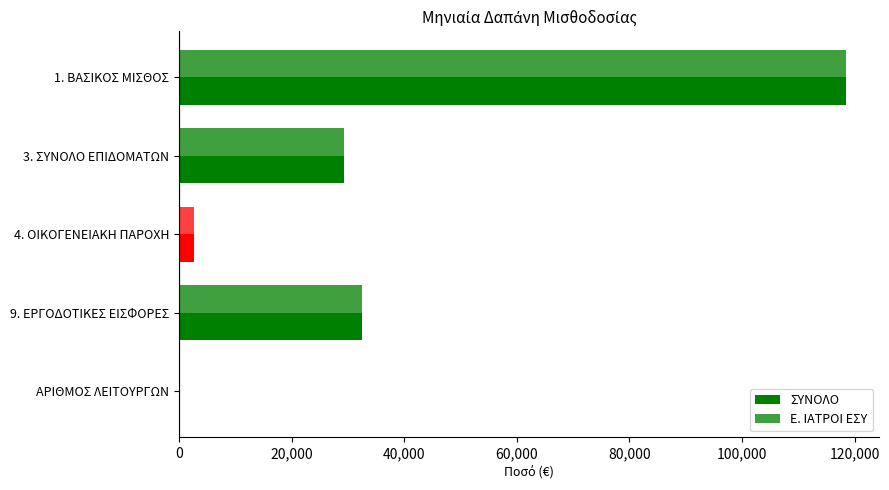

What is the maximum value shown in the chart?

118379.3